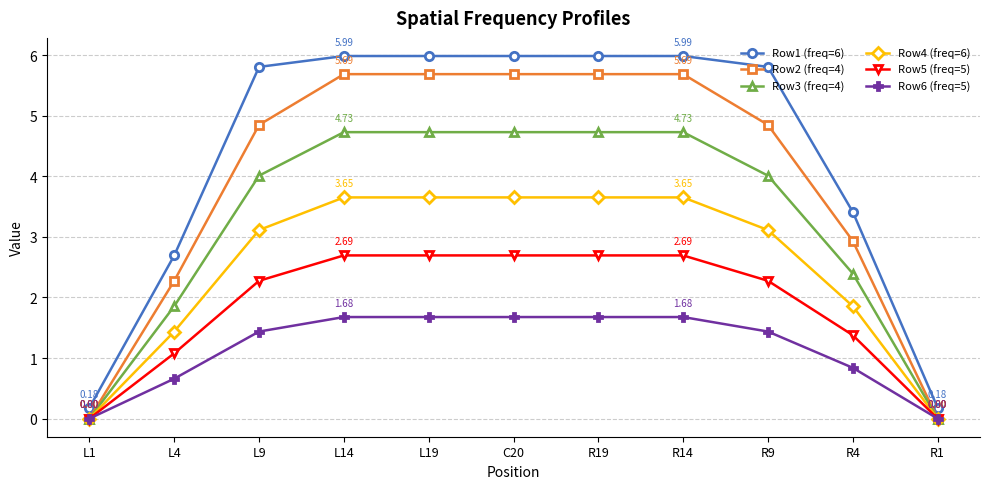

What is the maximum value shown in the chart?

6.0